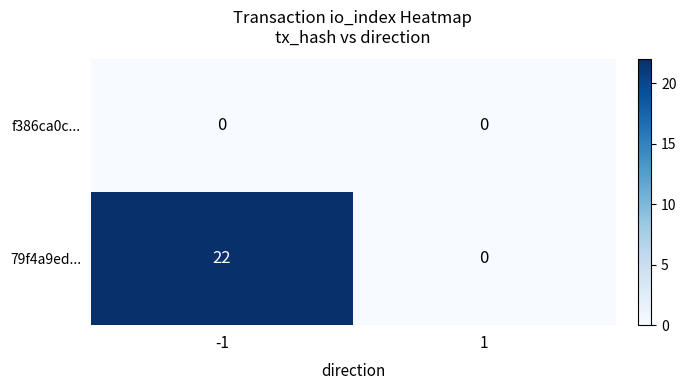

How many series are shown in this chart?

2